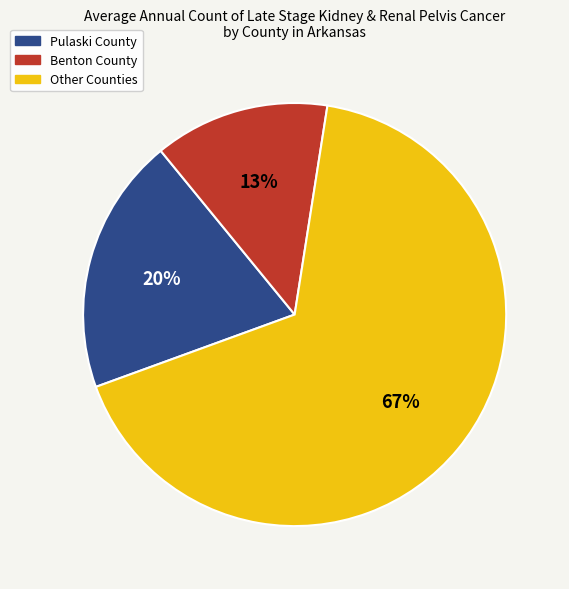

Rank the categories by value from highest to lowest.

Other Counties, Pulaski County, Benton County